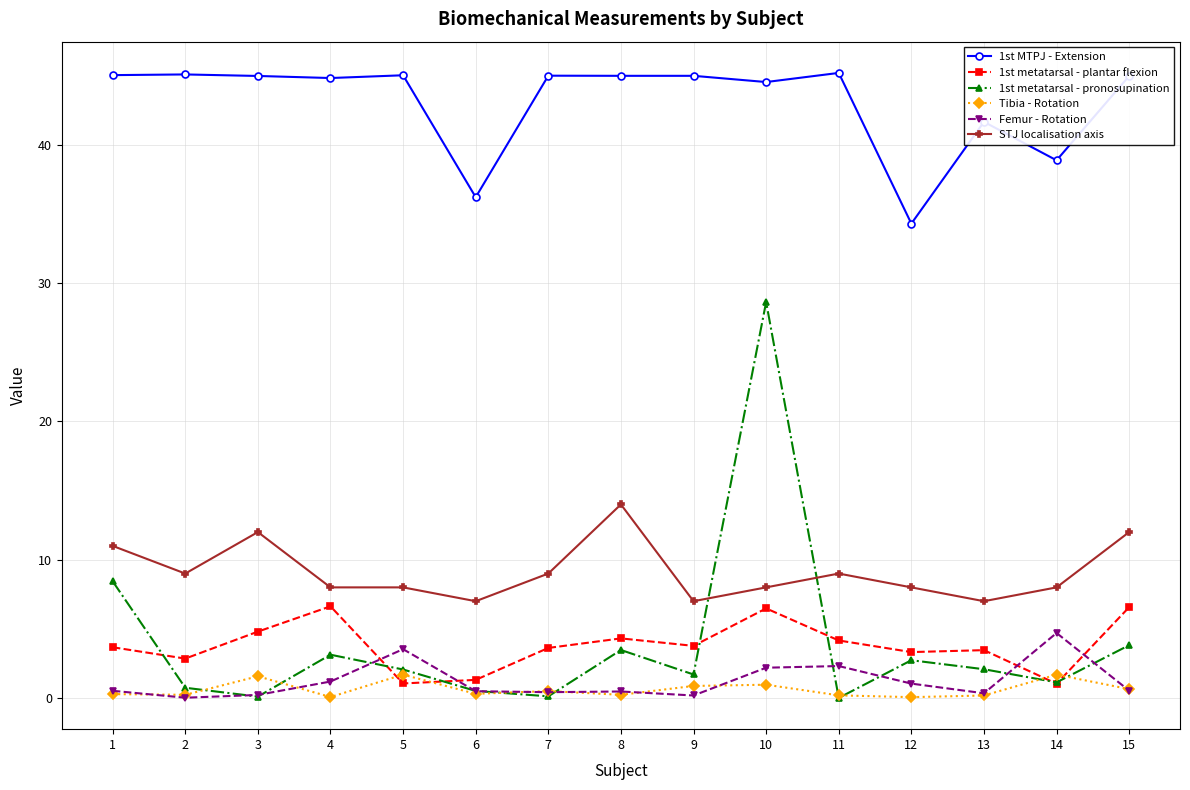

At which category does STJ localisation axis reach its first local valley?

2